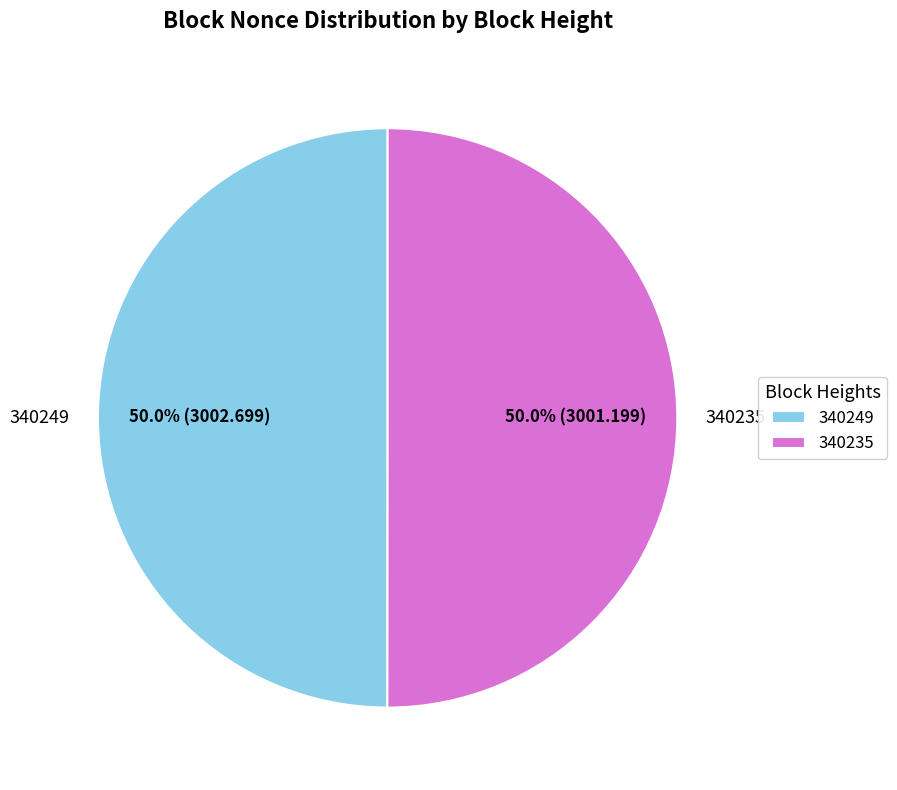

What is the ratio of the value at 340235 to the value at 340249?

1.0